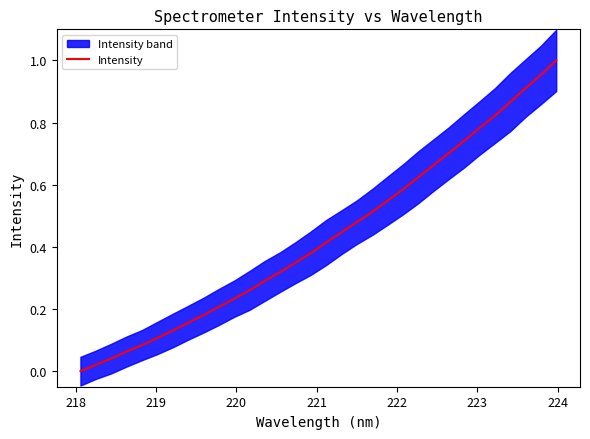

Count the number of values greater than 0.

31